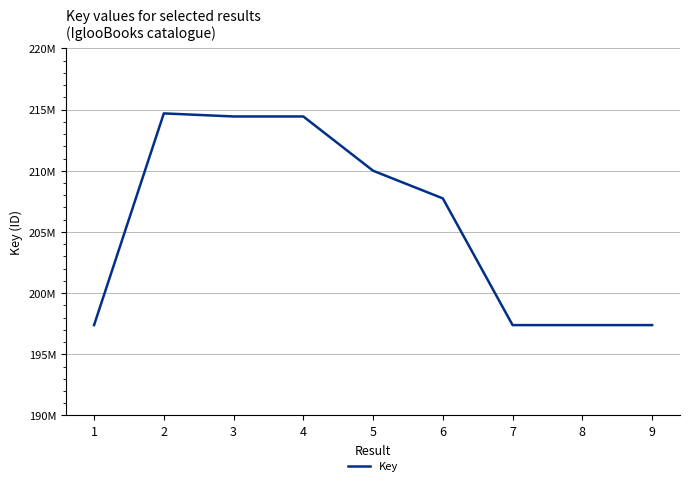

The chart shows a value of 207743332 at 6. True or false?

True